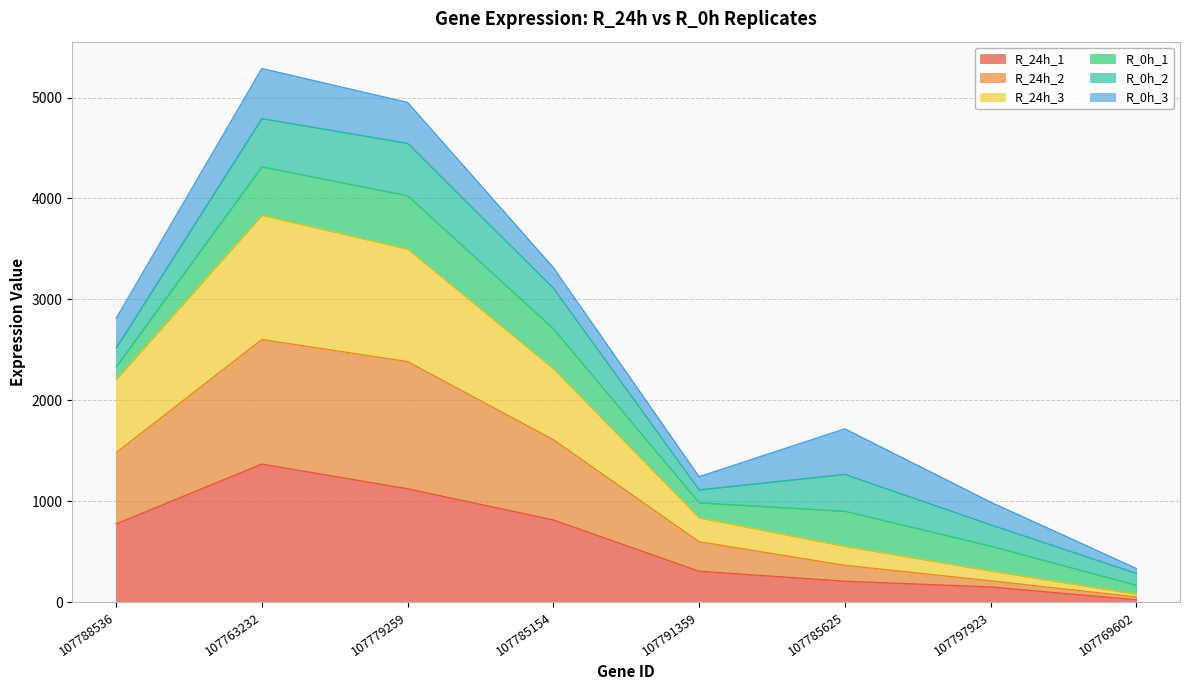

At which label is R_24h_1 closest to 696?

107788536